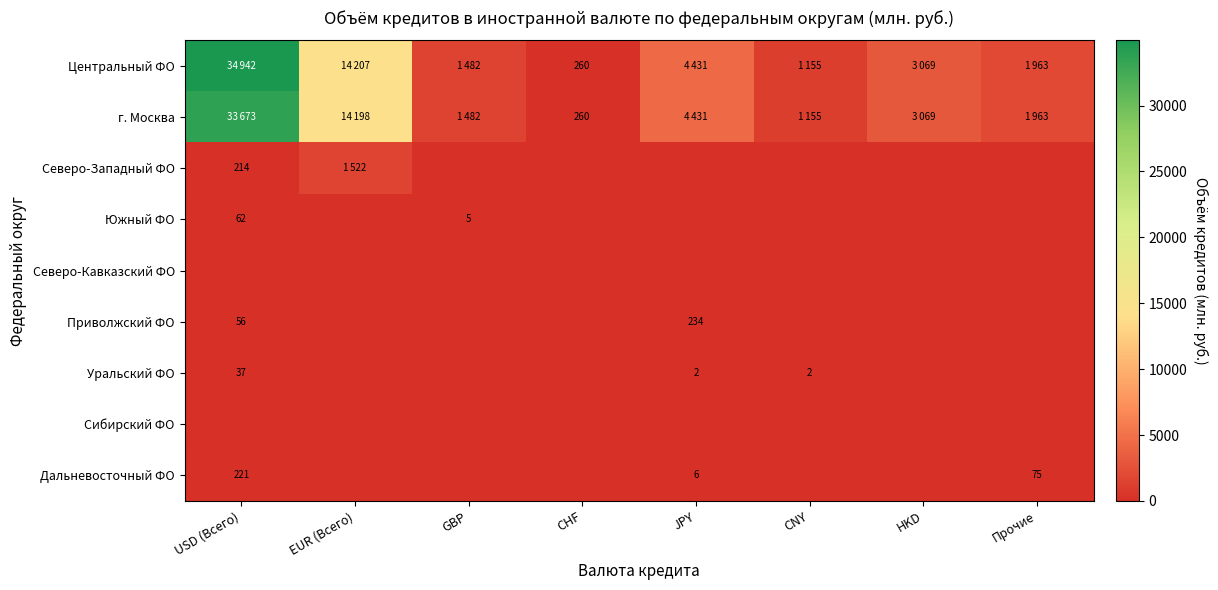

At which category does the chart reach its minimum across all series?

GBP